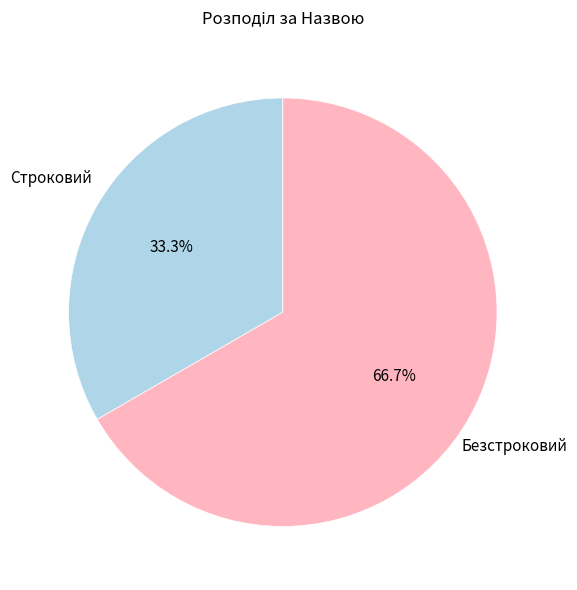

Rank the categories by value from lowest to highest.

Строковий, Безстроковий